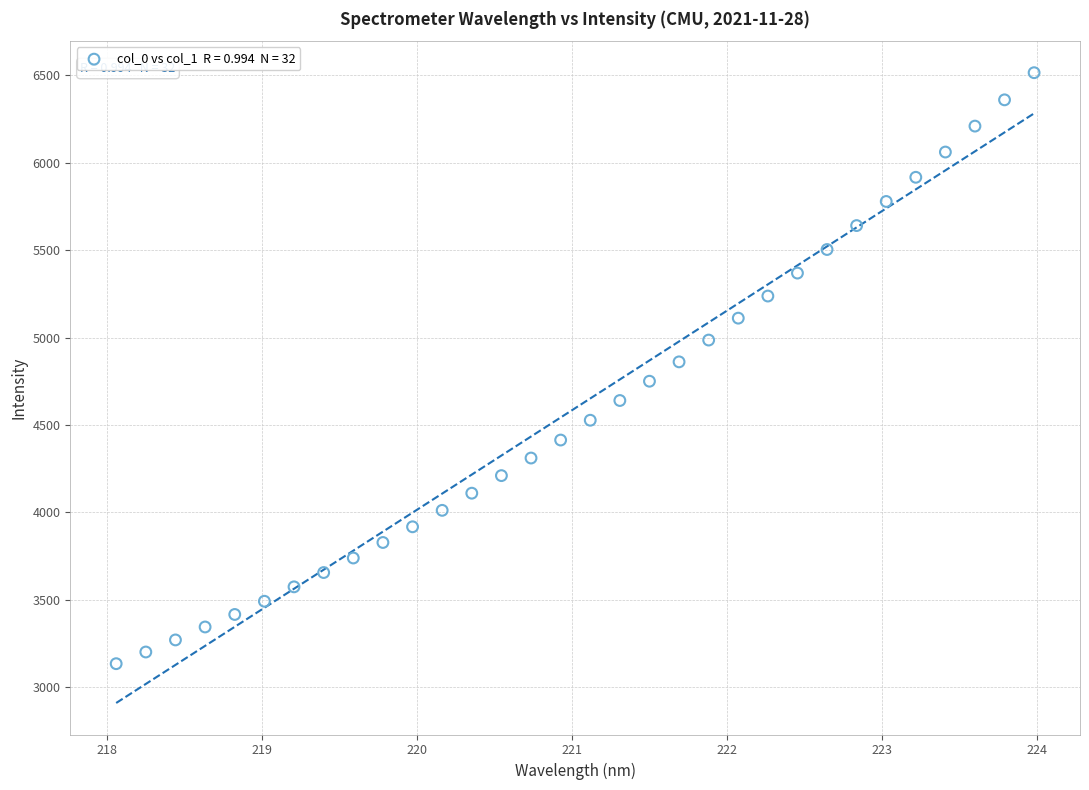

What is the range of Y values (max minus min)?

3380.0